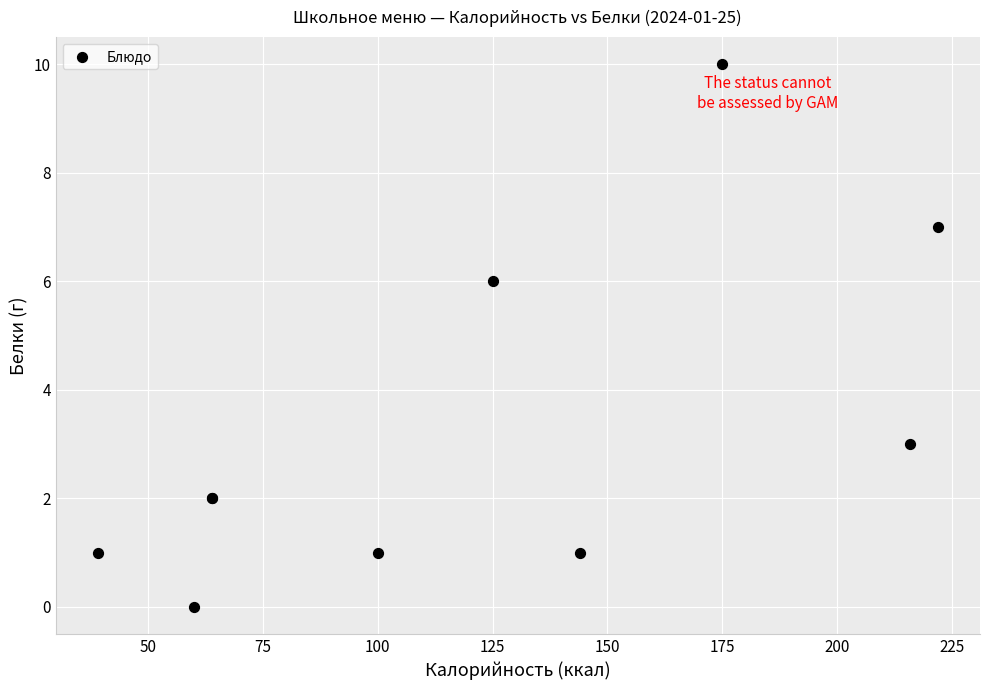

What Y value in the scatter plot is closest to 5?

6